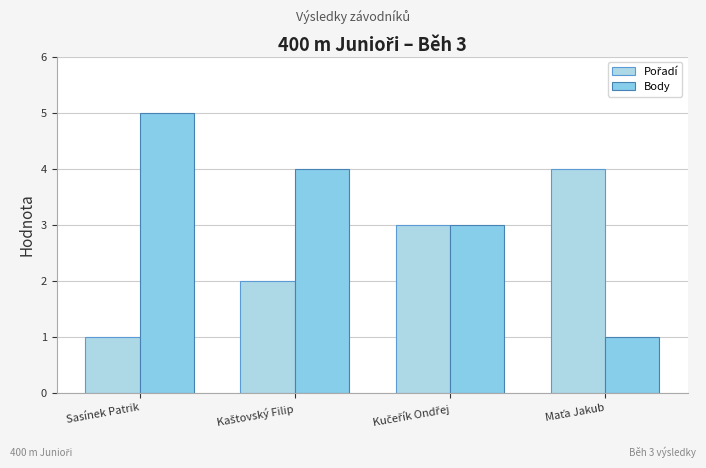

How many groups of bars are there?

4